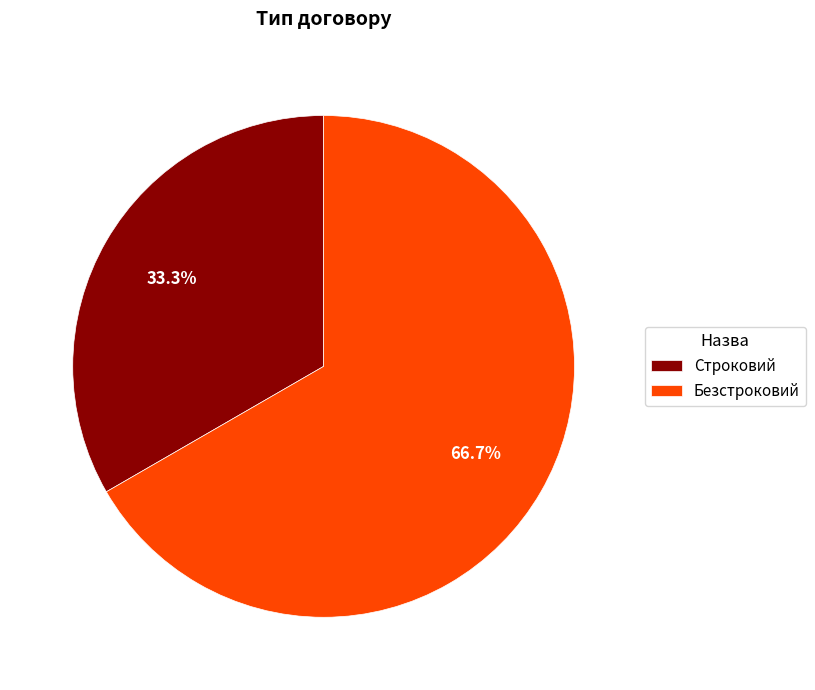

Is Строковий the majority of the pie?

No